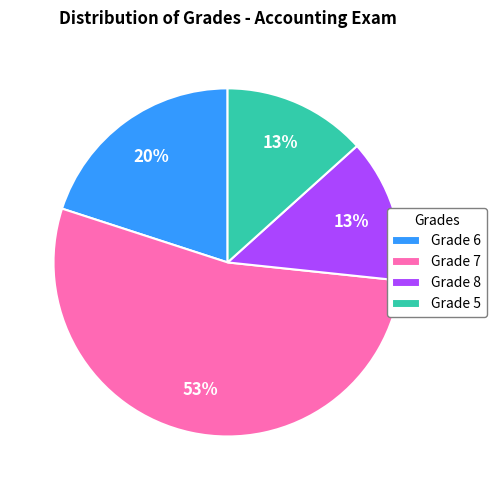

To the nearest percent, what is the average slice percentage?

25%